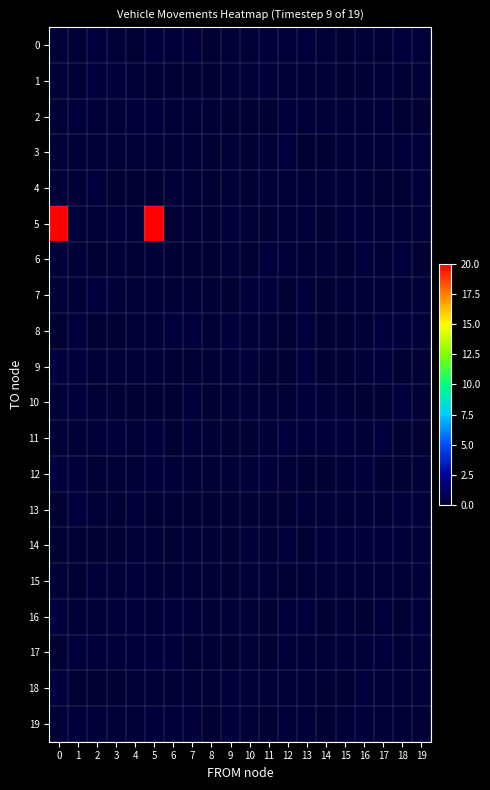

Reading right to left, extract all data points from this chart.

0: 19=0.2	18=0.2	17=0.0	16=0.2	15=0.1	14=0.1	13=0.2	12=0.2	11=0.3	10=0.1	9=0.1	8=0.0	7=0.2	6=0.2	5=0.3	4=0.0	3=0.2	2=0.3	1=0.1	0=0.2
1: 19=0.2	18=0.1	17=0.1	16=0.0	15=0.1	14=0.1	13=0.1	12=0.1	11=0.3	10=0.2	9=0.2	8=0.0	7=0.0	6=0.1	5=0.1	4=0.2	3=0.3	2=0.3	1=0.1	0=0.2
2: 19=0.0	18=0.0	17=0.2	16=0.1	15=0.2	14=0.2	13=0.2	12=0.2	11=0.0	10=0.1	9=0.0	8=0.2	7=0.1	6=0.1	5=0.2	4=0.2	3=0.1	2=0.2	1=0.2	0=0.1
3: 19=0.2	18=0.2	17=0.2	16=0.1	15=0.1	14=0.0	13=0.1	12=0.3	11=0.1	10=0.1	9=0.1	8=0.0	7=0.1	6=0.2	5=0.2	4=0.2	3=0.2	2=0.2	1=0.1	0=0.2
4: 19=0.3	18=0.0	17=0.0	16=0.1	15=0.2	14=0.1	13=0.1	12=0.1	11=0.2	10=0.0	9=0.2	8=0.0	7=0.1	6=0.2	5=0.0	4=0.0	3=0.1	2=0.2	1=0.1	0=0.2
5: 19=0.2	18=0.1	17=0.2	16=0.2	15=0.3	14=0.1	13=0.2	12=0.1	11=0.1	10=0.1	9=0.3	8=0.0	7=0.1	6=0.1	5=20.0	4=0.2	3=0.3	2=0.1	1=0.2	0=20.3
6: 19=0.0	18=0.2	17=0.1	16=0.3	15=0.0	14=0.2	13=0.1	12=0.2	11=0.3	10=0.1	9=0.2	8=0.0	7=0.0	6=0.1	5=0.1	4=0.0	3=0.1	2=0.0	1=0.2	0=0.2
7: 19=0.2	18=0.2	17=0.2	16=0.1	15=0.2	14=0.0	13=0.2	12=0.0	11=0.3	10=0.2	9=0.0	8=0.1	7=0.2	6=0.1	5=0.1	4=0.1	3=0.2	2=0.3	1=0.1	0=0.1
8: 19=0.2	18=0.3	17=0.3	16=0.1	15=0.0	14=0.0	13=0.3	12=0.1	11=0.2	10=0.1	9=0.3	8=0.1	7=0.2	6=0.2	5=0.1	4=0.2	3=0.0	2=0.1	1=0.3	0=0.0
9: 19=0.1	18=0.1	17=0.3	16=0.2	15=0.1	14=0.0	13=0.2	12=0.0	11=0.1	10=0.3	9=0.1	8=0.2	7=0.0	6=0.1	5=0.2	4=0.2	3=0.1	2=0.2	1=0.3	0=0.3
10: 19=0.1	18=0.3	17=0.0	16=0.0	15=0.2	14=0.2	13=0.2	12=0.1	11=0.2	10=0.2	9=0.2	8=0.0	7=0.2	6=0.0	5=0.1	4=0.0	3=0.0	2=0.2	1=0.3	0=0.2
11: 19=0.0	18=0.0	17=0.2	16=0.1	15=0.2	14=0.3	13=0.2	12=0.3	11=0.1	10=0.0	9=0.0	8=0.2	7=0.2	6=0.0	5=0.3	4=0.1	3=0.3	2=0.2	1=0.1	0=0.1
12: 19=0.2	18=0.0	17=0.0	16=0.2	15=0.2	14=0.1	13=0.1	12=0.1	11=0.3	10=0.2	9=0.1	8=0.1	7=0.1	6=0.2	5=0.3	4=0.2	3=0.2	2=0.1	1=0.2	0=0.2
13: 19=0.3	18=0.3	17=0.2	16=0.1	15=0.1	14=0.2	13=0.2	12=0.0	11=0.1	10=0.0	9=0.0	8=0.0	7=0.0	6=0.1	5=0.0	4=0.3	3=0.0	2=0.1	1=0.2	0=0.0
14: 19=0.2	18=0.2	17=0.2	16=0.3	15=0.3	14=0.3	13=0.0	12=0.3	11=0.0	10=0.3	9=0.0	8=0.2	7=0.1	6=0.0	5=0.1	4=0.2	3=0.1	2=0.1	1=0.1	0=0.0
15: 19=0.3	18=0.1	17=0.2	16=0.1	15=0.1	14=0.1	13=0.1	12=0.1	11=0.1	10=0.1	9=0.0	8=0.1	7=0.2	6=0.1	5=0.1	4=0.3	3=0.2	2=0.2	1=0.0	0=0.2
16: 19=0.3	18=0.0	17=0.2	16=0.0	15=0.2	14=0.0	13=0.3	12=0.2	11=0.1	10=0.2	9=0.1	8=0.2	7=0.2	6=0.2	5=0.2	4=0.3	3=0.2	2=0.1	1=0.1	0=0.3
17: 19=0.2	18=0.1	17=0.2	16=0.2	15=0.2	14=0.1	13=0.2	12=0.2	11=0.1	10=0.2	9=0.0	8=0.2	7=0.1	6=0.3	5=0.2	4=0.2	3=0.2	2=0.2	1=0.3	0=0.0
18: 19=0.2	18=0.1	17=0.1	16=0.3	15=0.0	14=0.0	13=0.1	12=0.1	11=0.1	10=0.2	9=0.3	8=0.1	7=0.2	6=0.2	5=0.1	4=0.2	3=0.0	2=0.0	1=0.0	0=0.3
19: 19=0.1	18=0.1	17=0.1	16=0.2	15=0.1	14=0.0	13=0.2	12=0.2	11=0.0	10=0.2	9=0.3	8=0.0	7=0.3	6=0.2	5=0.3	4=0.1	3=0.1	2=0.2	1=0.3	0=0.2